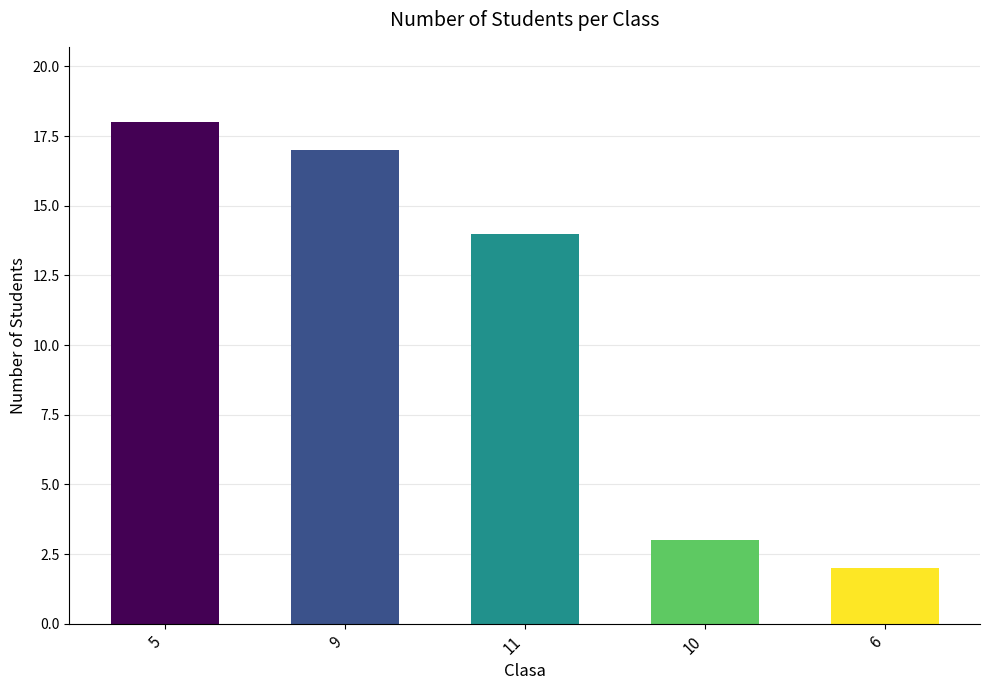

What is the difference between the second highest and second lowest values?

14